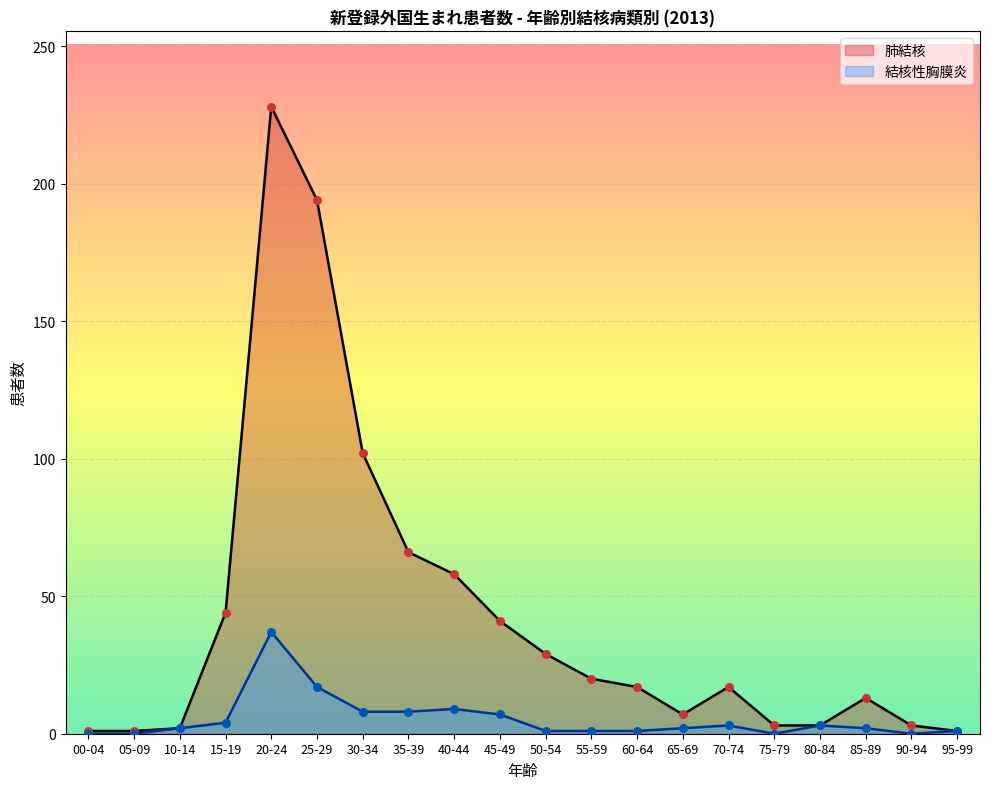

Is the value of 結核性胸膜炎 at 85-89 greater than the value of 肺結核 at 80-84?

No